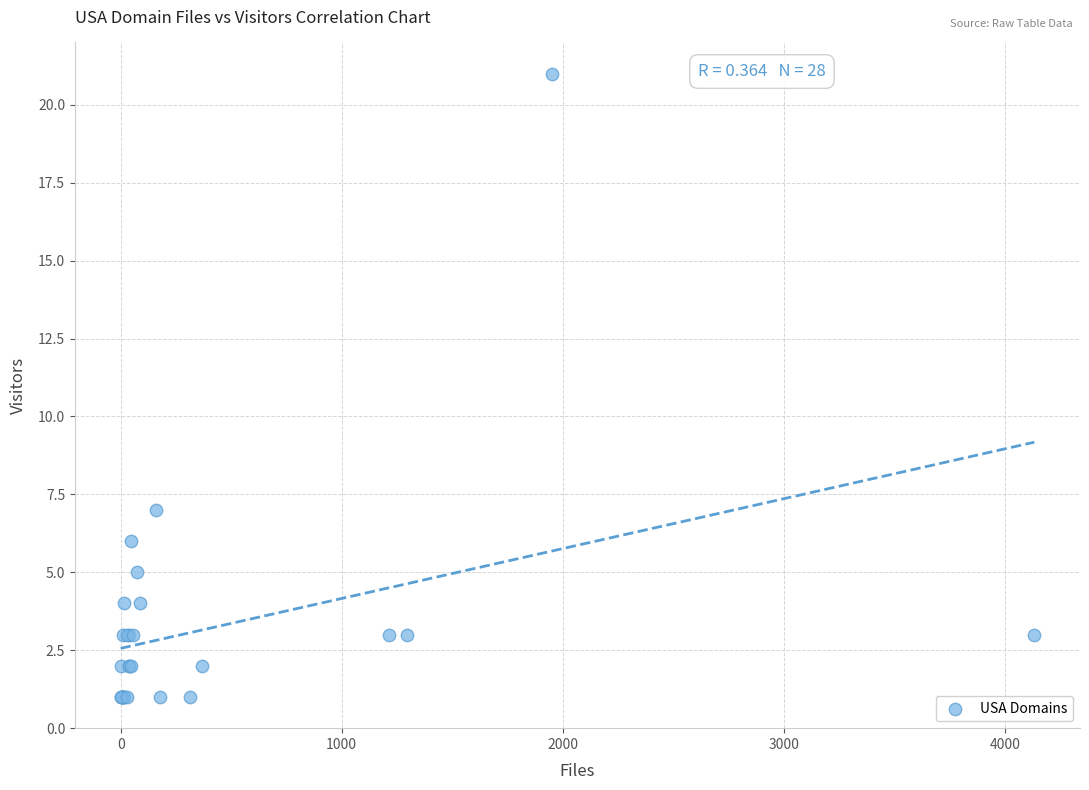

What Y value in the scatter plot is closest to 11?

7